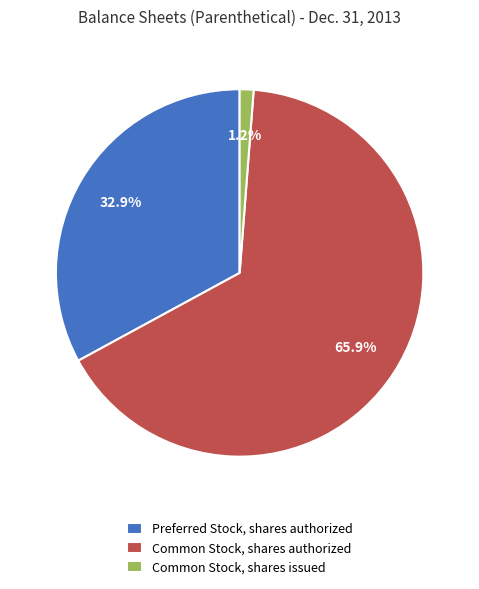

How many segments does this pie chart have?

3